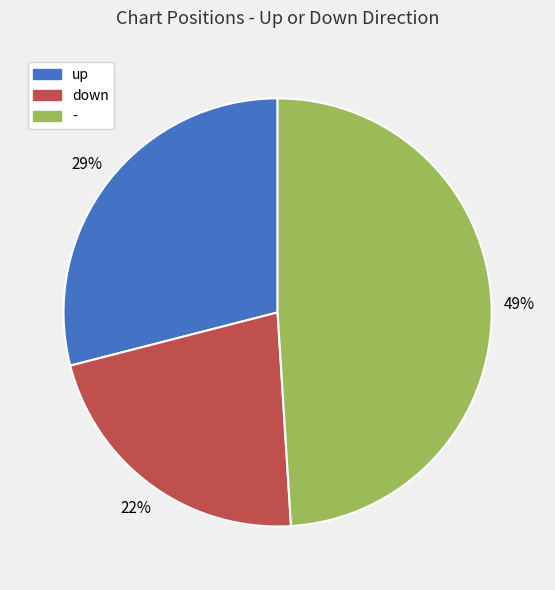

To the nearest percent, what is the difference between the largest and smallest slice percentages?

27%